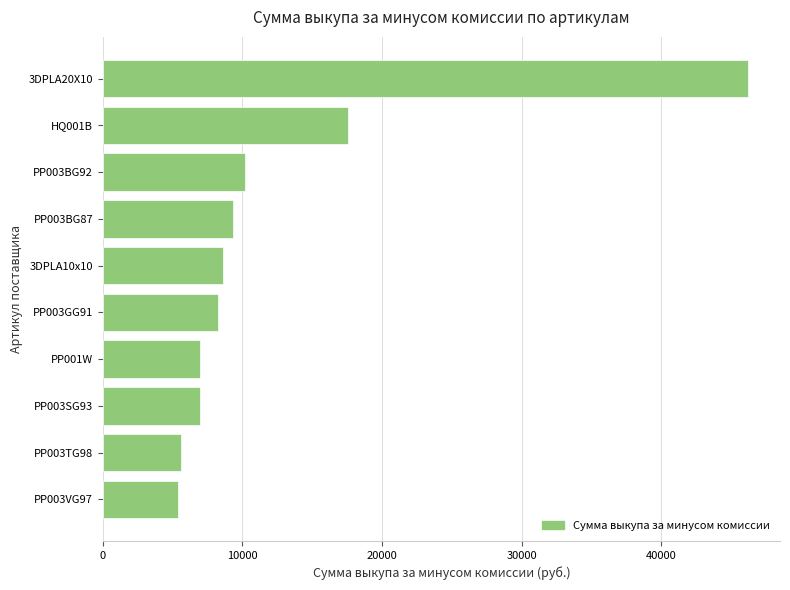

How many values exceed 8594?

5